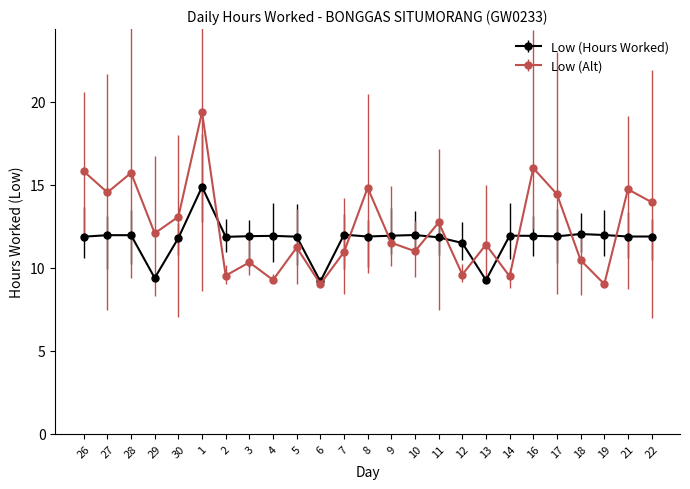

What is the greatest value displayed?

19.4